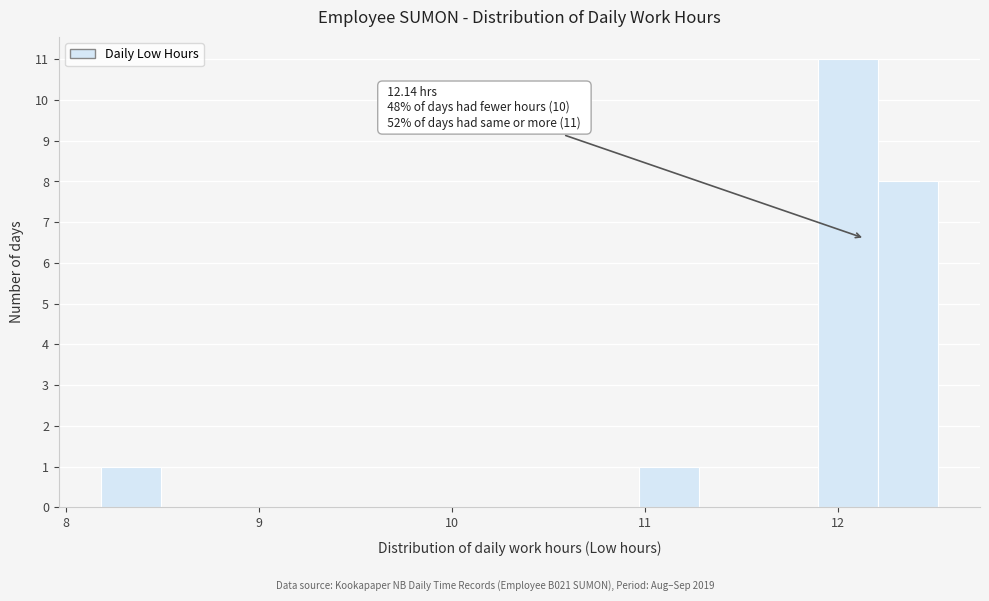

Around what value on the x-axis is the tallest bar? Give the approximate position of its centre, as read against the axis.

12.1